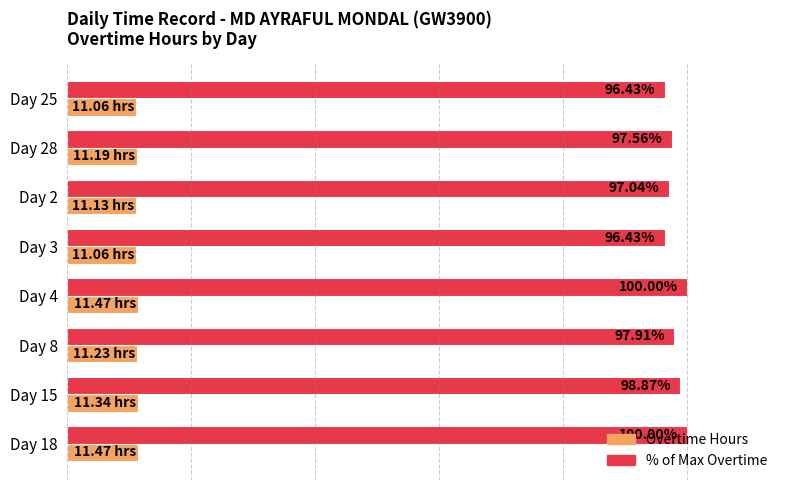

Which series has the largest total across all categories?

% of Max Overtime